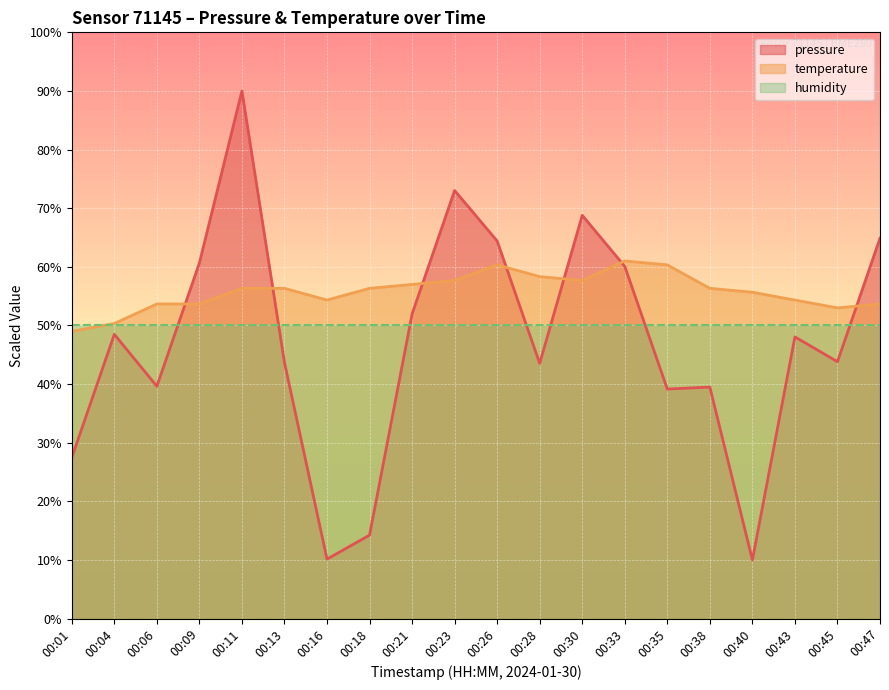

Reading right to left, transcribe all the data shown in this chart.

pressure: 64.9	43.8	48.1	10.0	39.5	39.2	60.1	68.8	43.5	64.4	73.0	51.9	14.2	10.1	43.7	90.0	60.7	39.6	48.5	27.5
temperature: 53.7	53.0	54.3	55.7	56.3	60.3	61.0	57.7	58.3	60.3	57.7	57.0	56.3	54.3	56.3	56.3	53.7	53.7	50.3	49.0